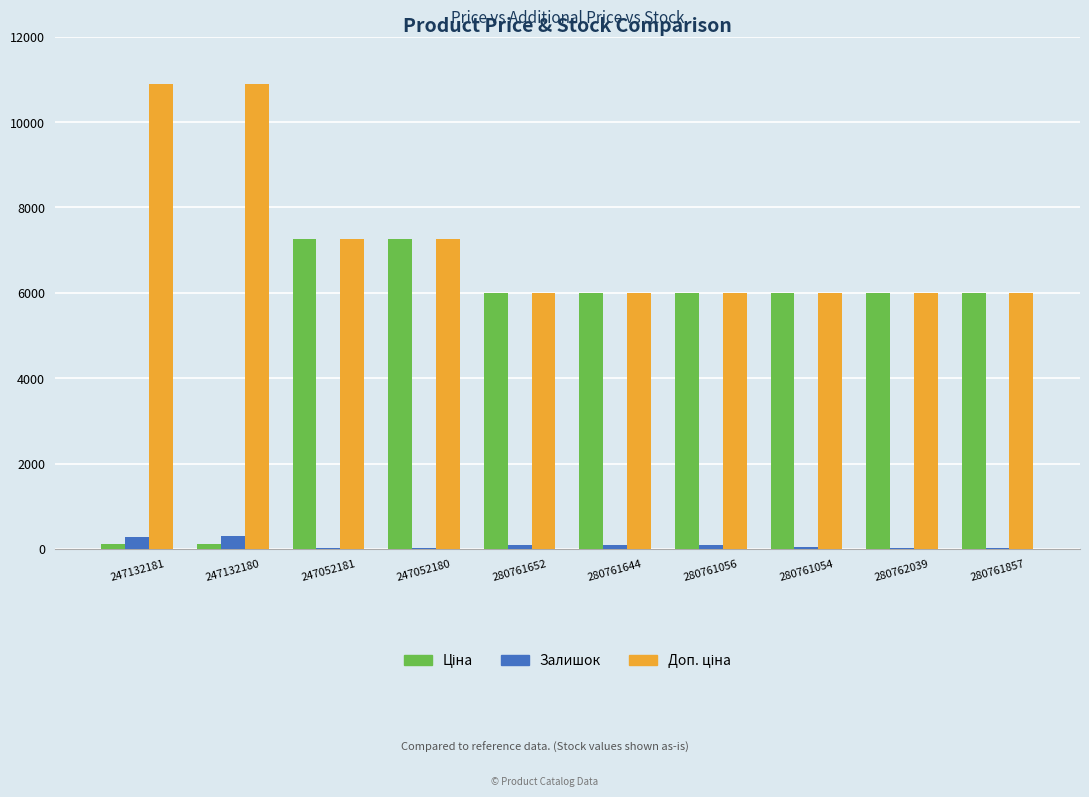

What is the sum of all Залишок values?

958.0